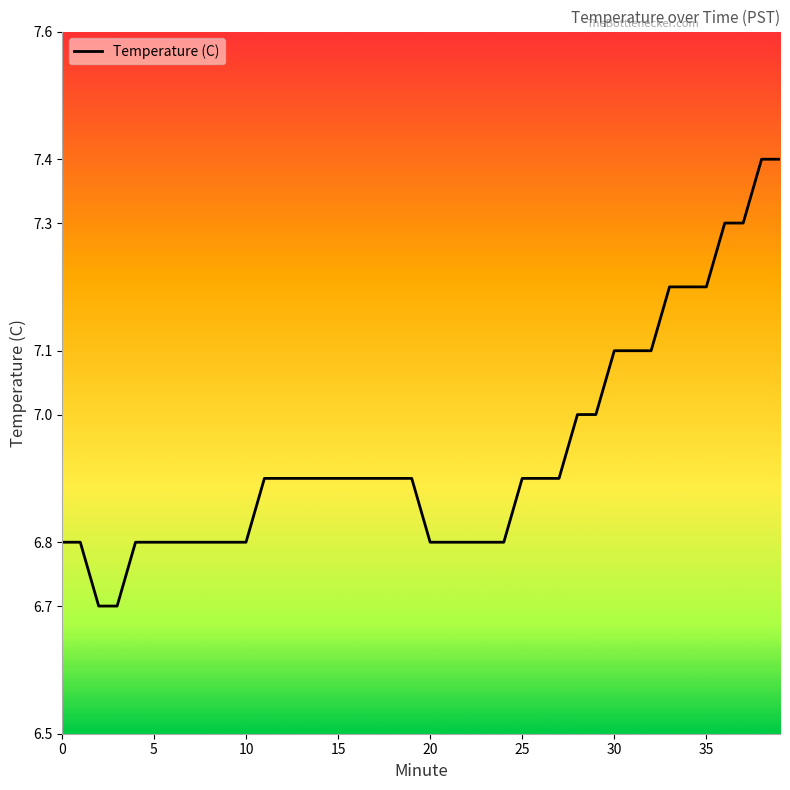

What is the minimum value shown in the chart?

6.7